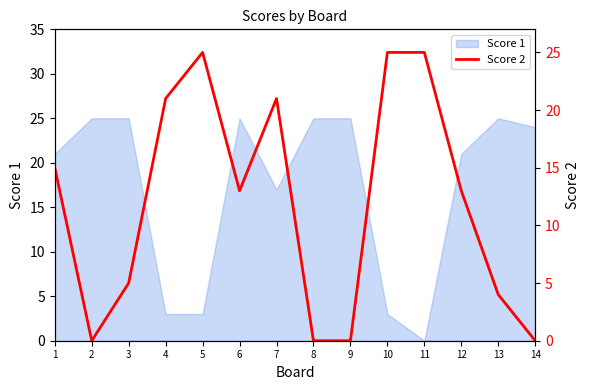

The value of Score 1 at 9 is 16. True or false?

False